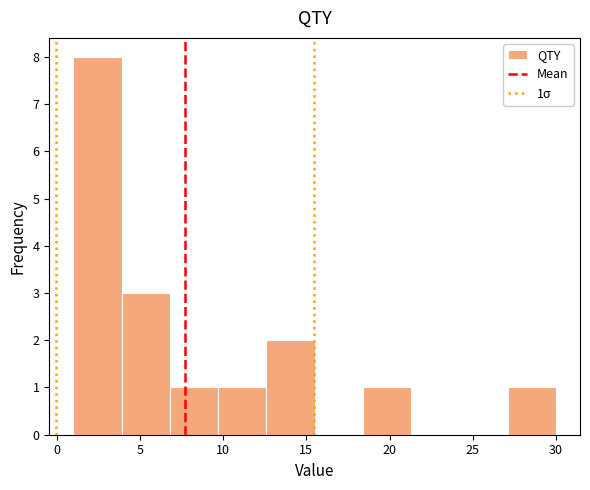

Over which range of the x-axis is the bar tallest?

1.0 to 3.9